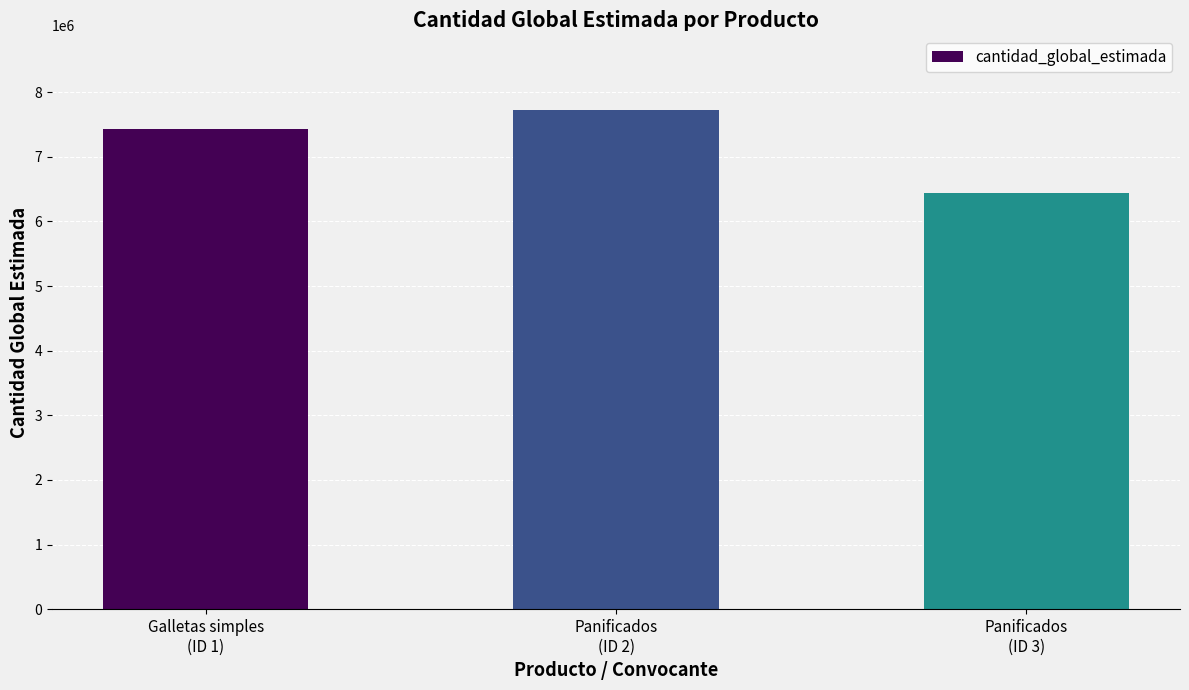

List the labels in order of value, smallest first.

Panificados
(ID 3), Galletas simples
(ID 1), Panificados
(ID 2)